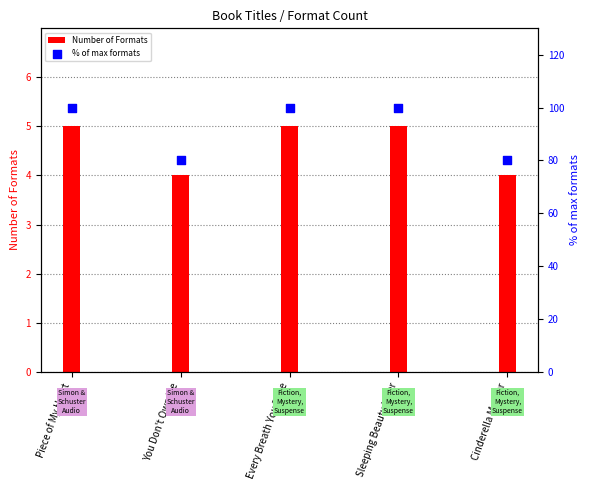

What are all the series names shown in the legend?

Number of Formats, % of max formats